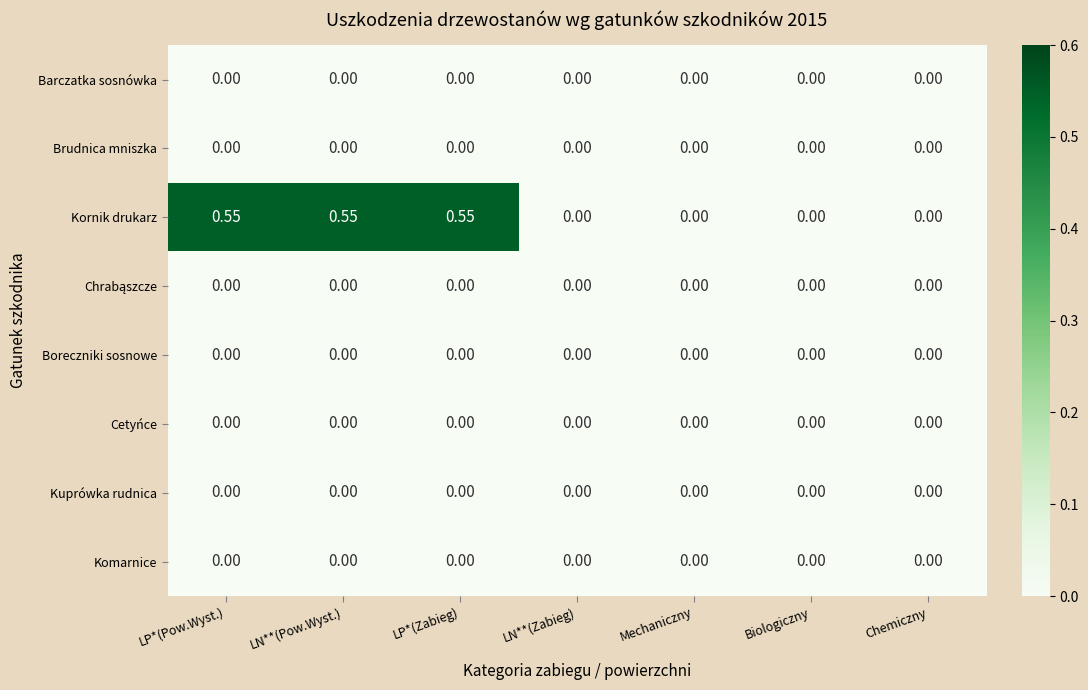

Which series has the largest range (max minus min)?

Kornik drukarz